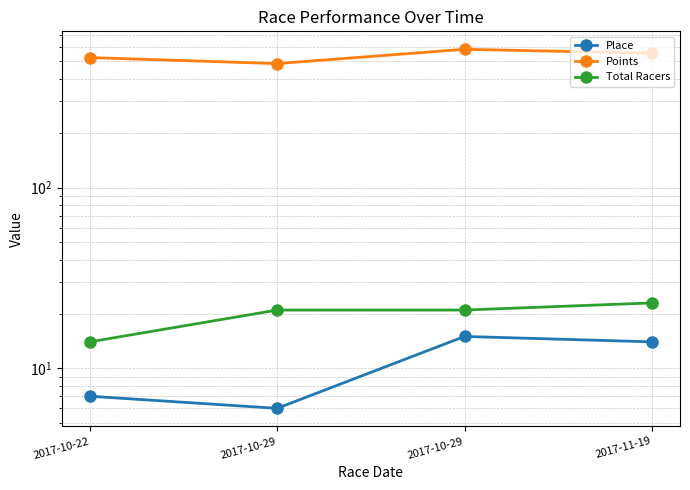

Reading left to right, extract all data points from this chart.

Place: 7.0	6.0	15.0	14.0
Points: 524.8	485.9	583.2	554.7
Total Racers: 14.0	21.0	21.0	23.0